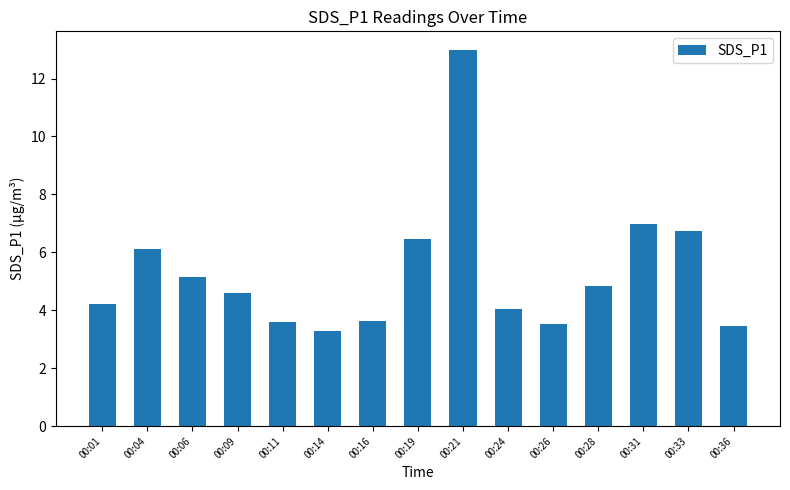

What is the difference between the values at 00:04 and 00:19?

0.4